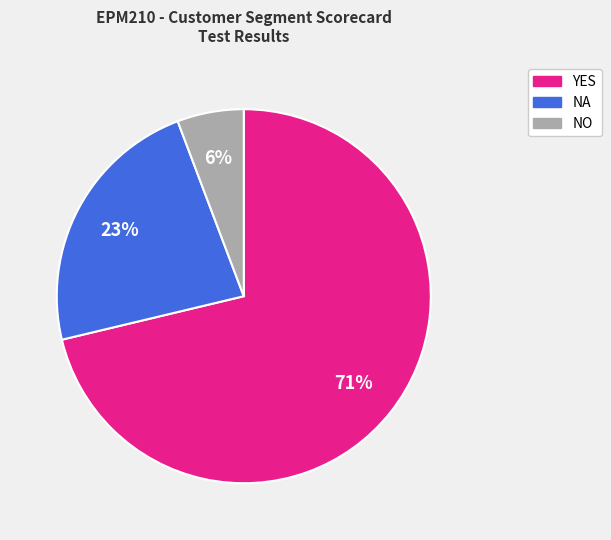

Count the number of slices in the pie.

3